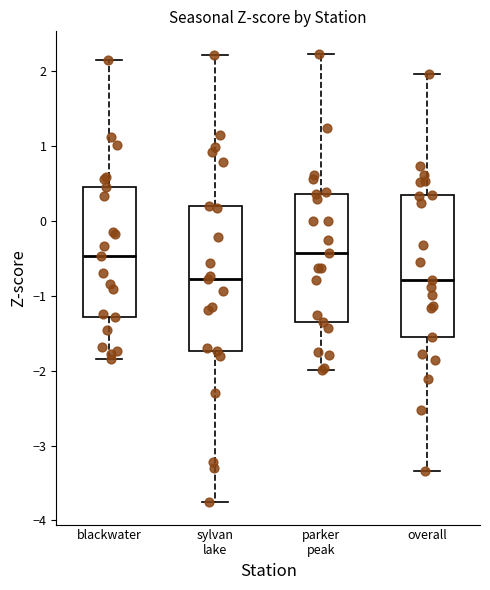

Where does the upper whisker of the box for blackwater end on the y-axis? The values are not printed on the chart, so give them approximately, as read against the axis.

2.1